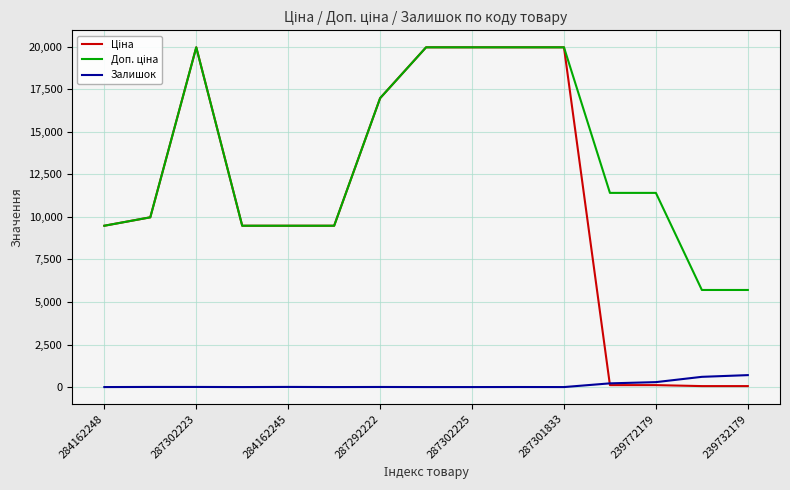

What is the maximum value shown in the chart?

19964.2